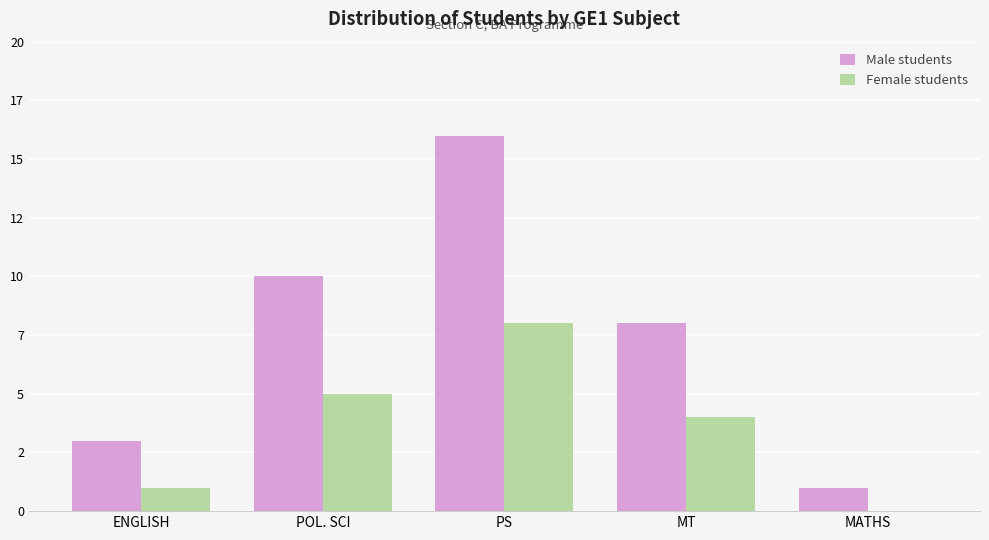

Rank the series by their average value, from lowest to highest.

Female students, Male students